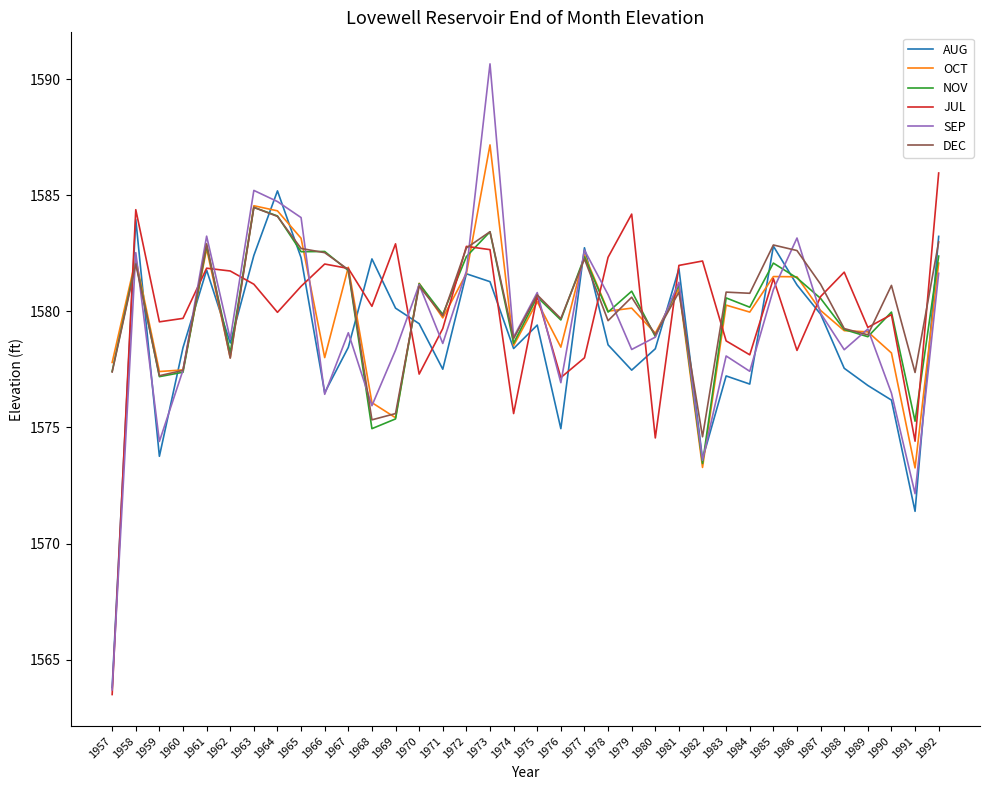

Where is the first local maximum for NOV?

1958